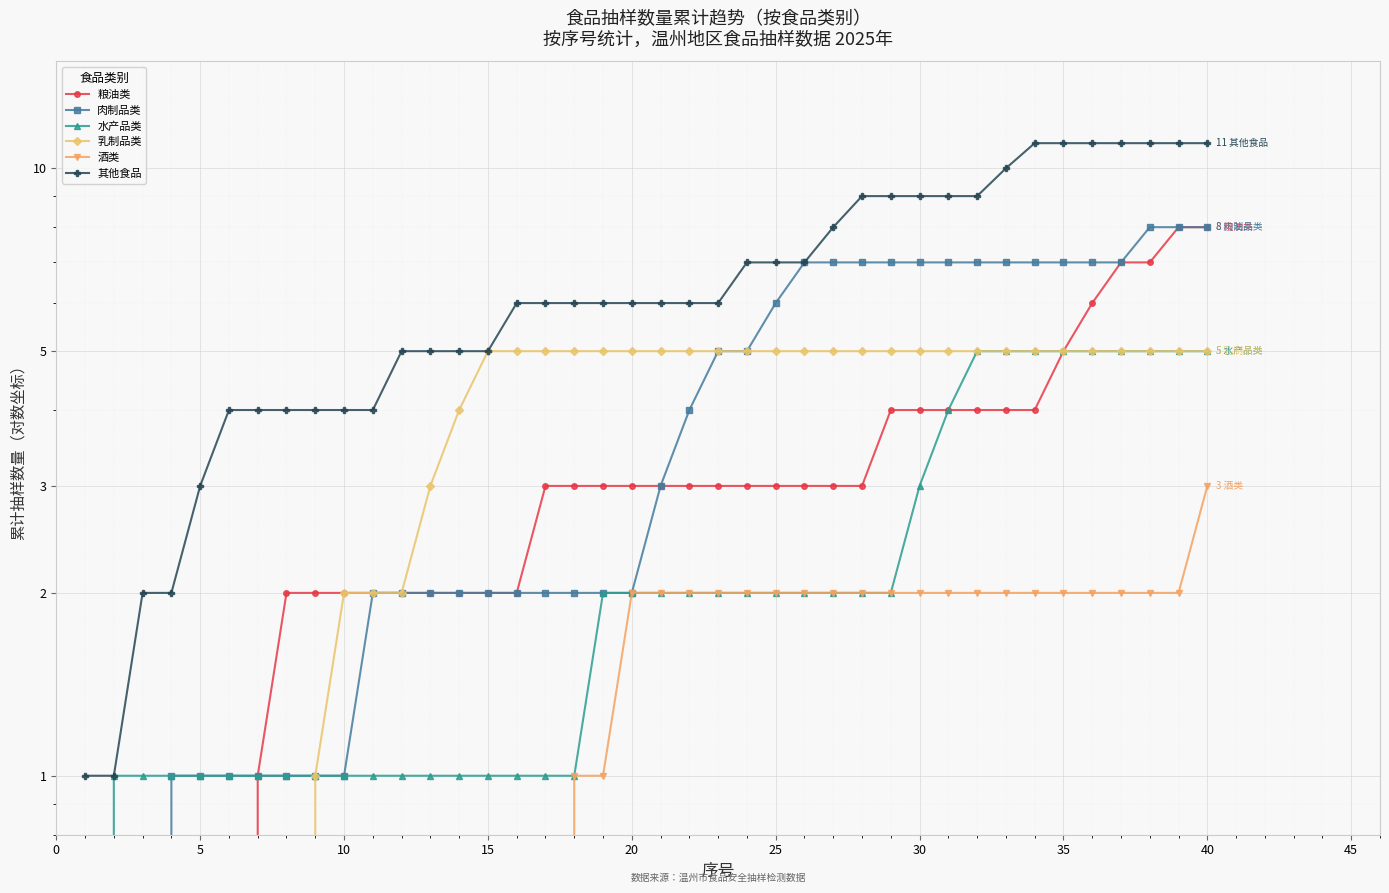

What is the average value of the 酒类 series?

1